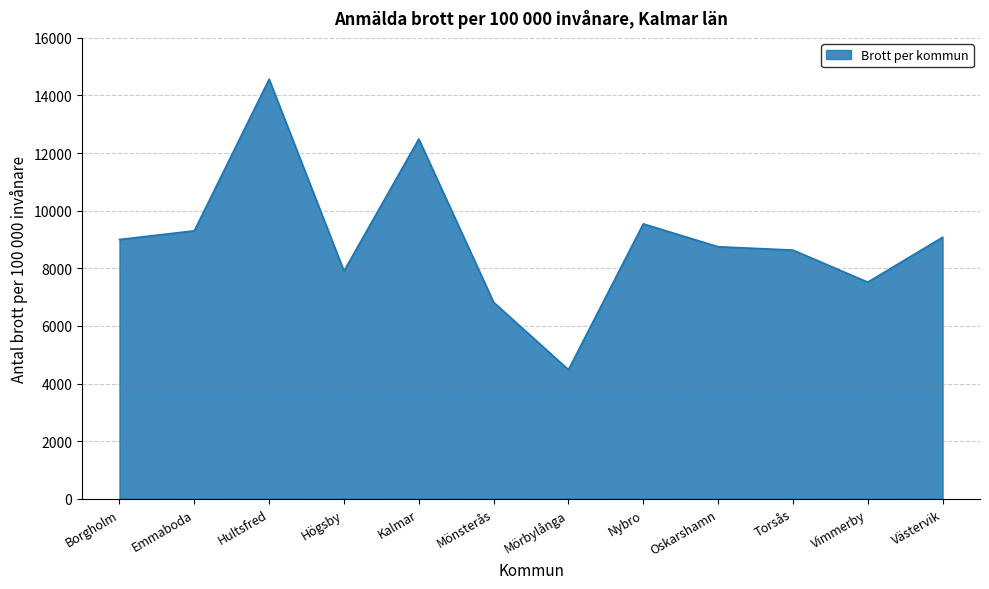

Reading left to right, what are all the values shown in this chart?

9000.9	9302.8	14565.3	7906.4	12488.3	6821.3	4481.4	9543.4	8749.6	8634.0	7520.2	9077.0